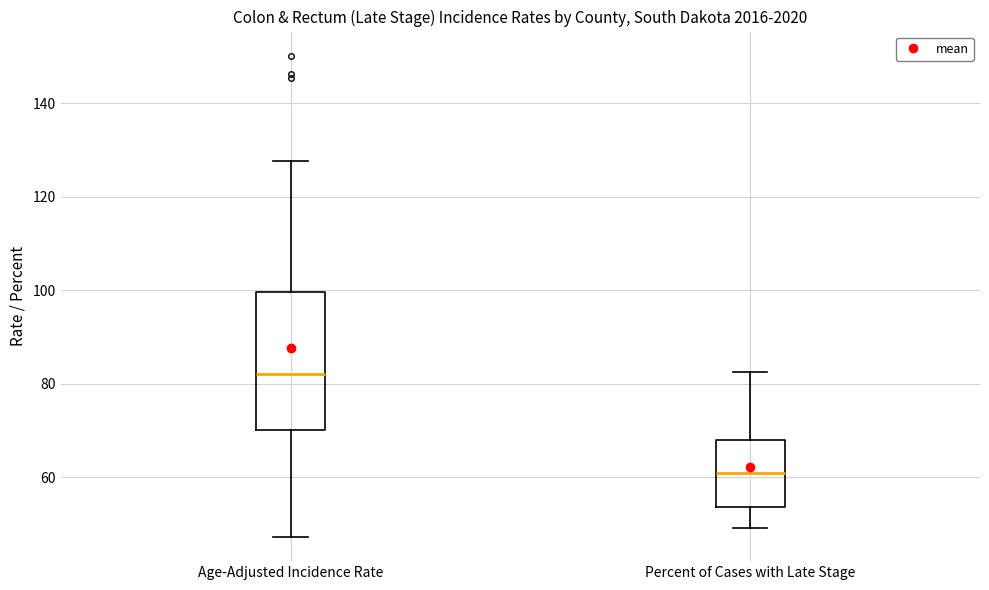

Reading left to right, read every box against the y-axis: the position of its median line, the range the box covers, and the ends of its whiskers. The values are not printed on the chart, so give them approximately, as read against the axis.

Age-Adjusted Incidence Rate: median 82, box 70 to 100, whiskers 48 to 128
Percent of Cases with Late Stage: median 60, box 54 to 68, whiskers 50 to 82